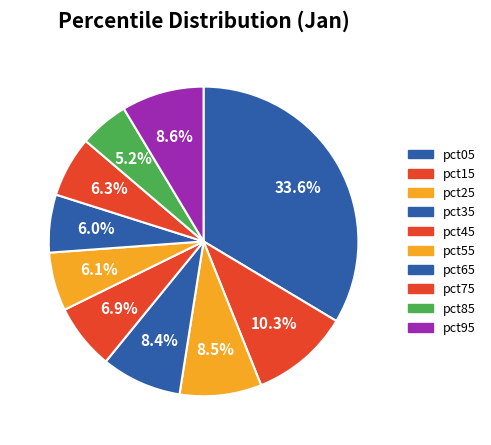

To the nearest percent, what percentage of the pie is pct25?

9%